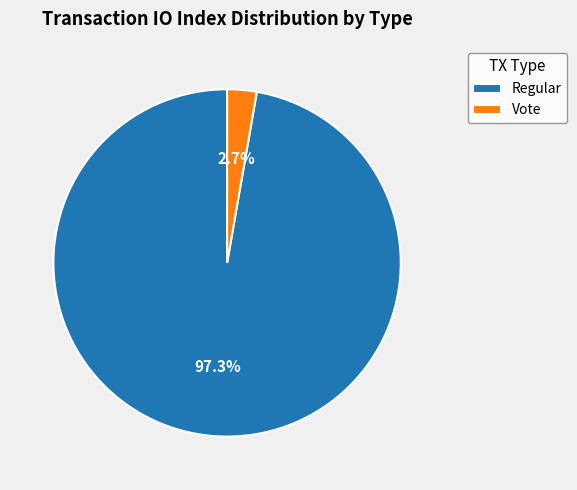

What is the majority slice?

Regular